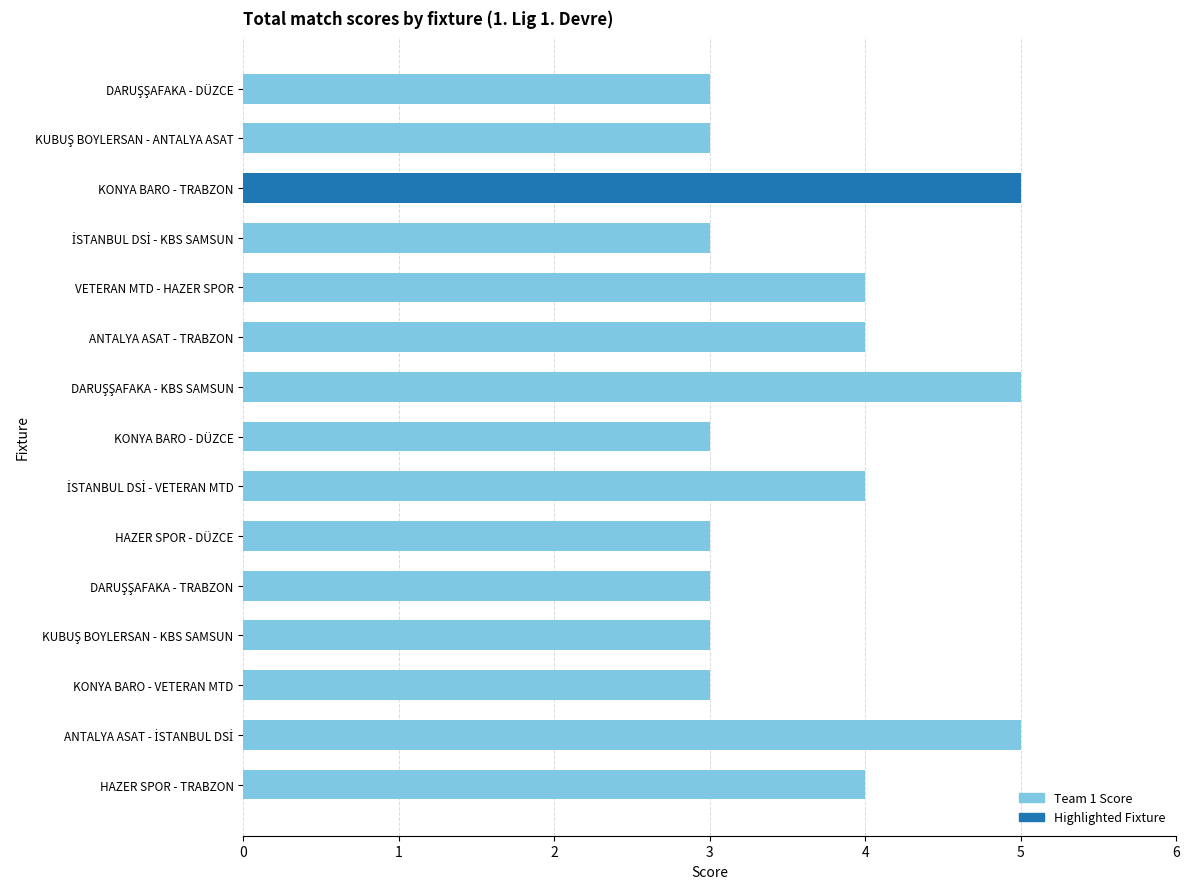

What is the sum of all values?

55